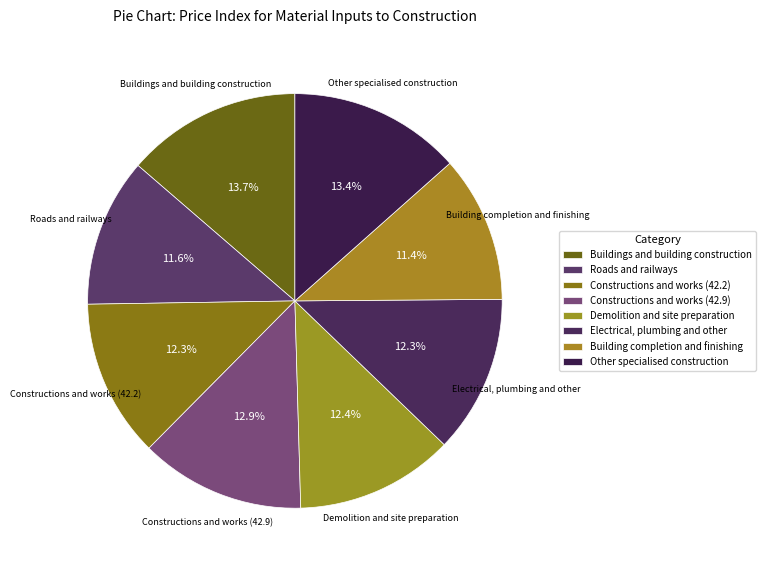

Count the number of slices in the pie.

8